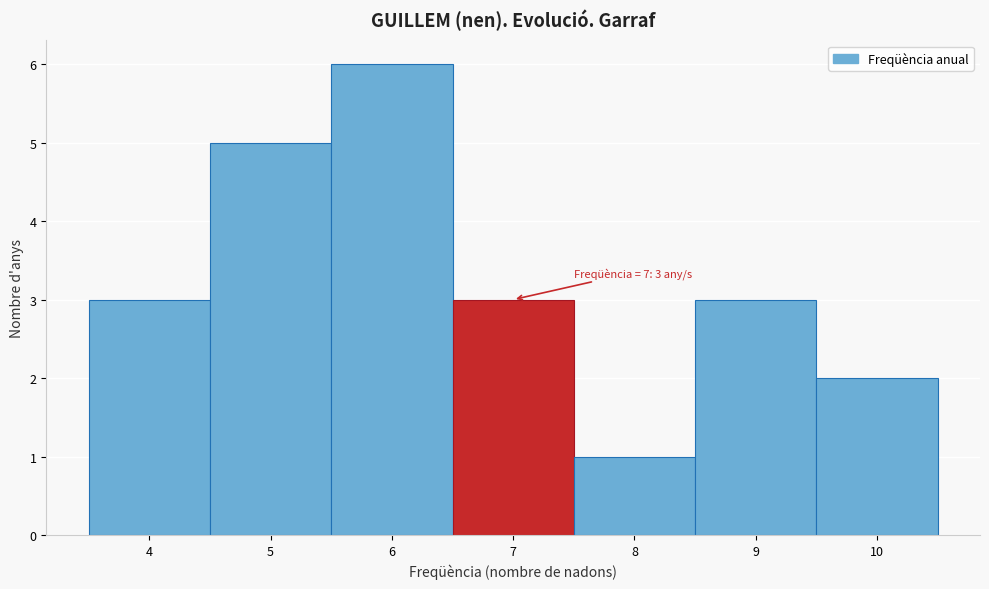

Which range on the x-axis has the tallest bar?

5.5 to 6.5